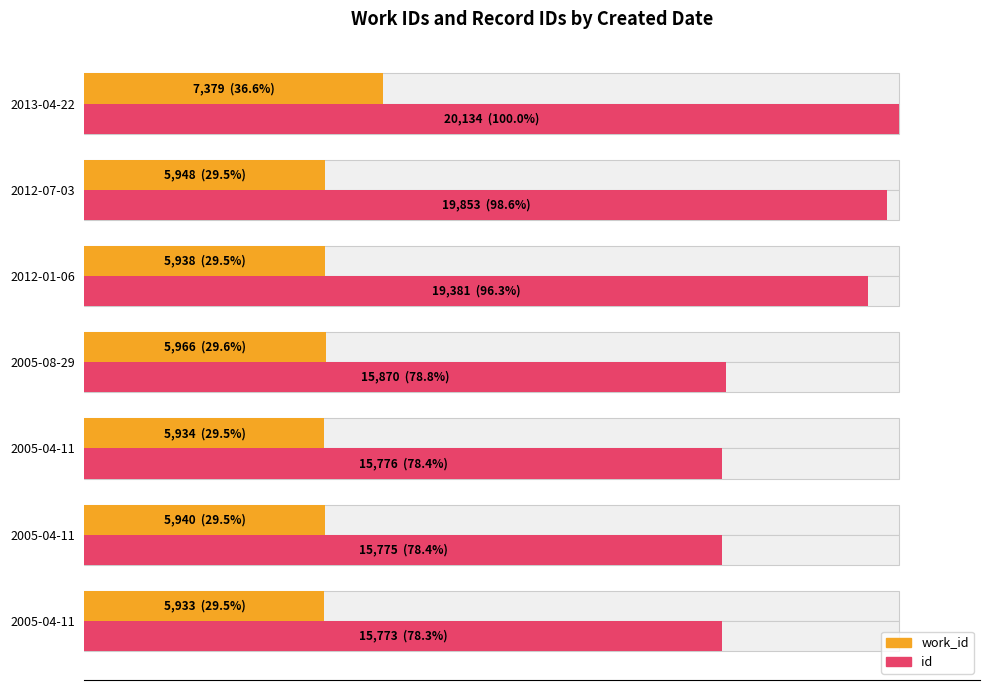

Does the chart contain stacked bars?

No